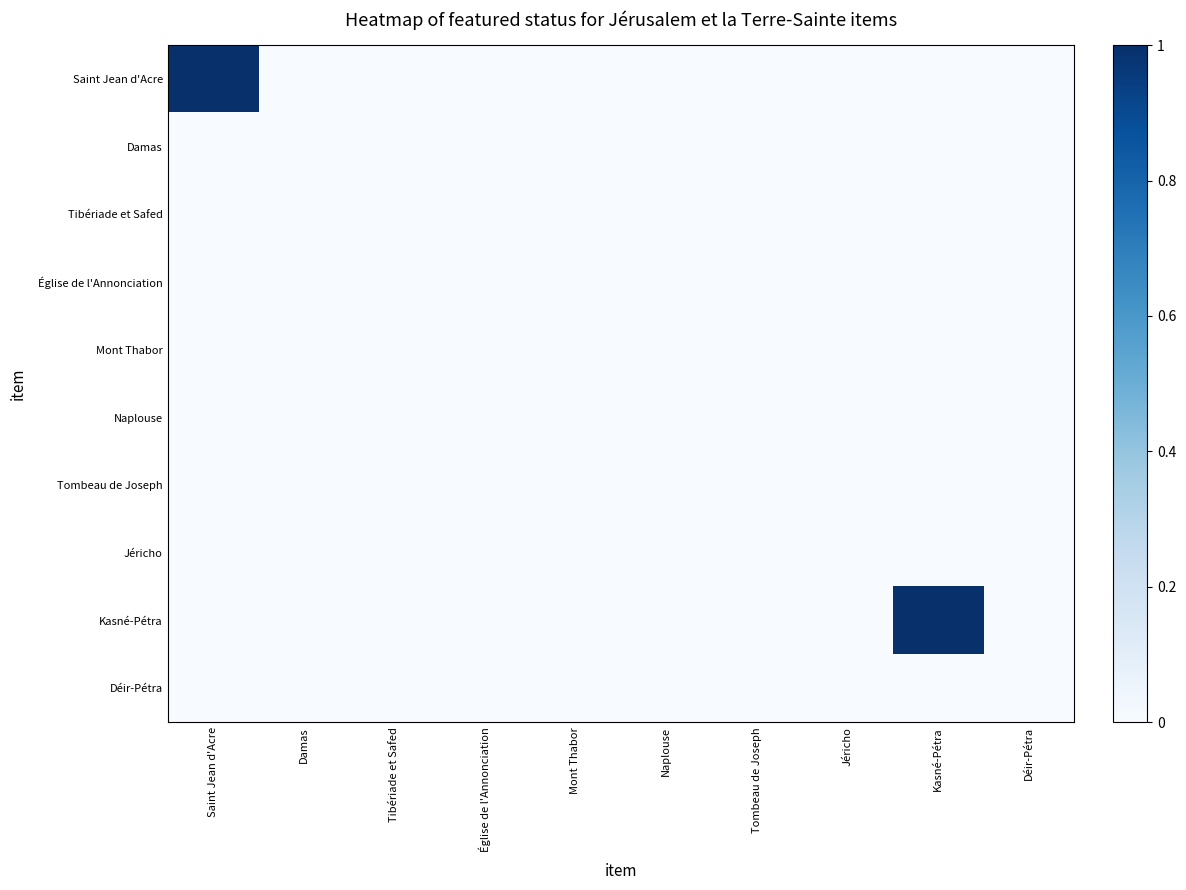

Reading left to right, extract all data points from this chart.

Saint Jean d'Acre: Saint Jean d'Acre=1	Damas=0	Tibériade et Safed=0	Église de l'Annonciation=0	Mont Thabor=0	Naplouse=0	Tombeau de Joseph=0	Jéricho=0	Kasné-Pétra=0	Déir-Pétra=0
Damas: Saint Jean d'Acre=0	Damas=0	Tibériade et Safed=0	Église de l'Annonciation=0	Mont Thabor=0	Naplouse=0	Tombeau de Joseph=0	Jéricho=0	Kasné-Pétra=0	Déir-Pétra=0
Tibériade et Safed: Saint Jean d'Acre=0	Damas=0	Tibériade et Safed=0	Église de l'Annonciation=0	Mont Thabor=0	Naplouse=0	Tombeau de Joseph=0	Jéricho=0	Kasné-Pétra=0	Déir-Pétra=0
Église de l'Annonciation: Saint Jean d'Acre=0	Damas=0	Tibériade et Safed=0	Église de l'Annonciation=0	Mont Thabor=0	Naplouse=0	Tombeau de Joseph=0	Jéricho=0	Kasné-Pétra=0	Déir-Pétra=0
Mont Thabor: Saint Jean d'Acre=0	Damas=0	Tibériade et Safed=0	Église de l'Annonciation=0	Mont Thabor=0	Naplouse=0	Tombeau de Joseph=0	Jéricho=0	Kasné-Pétra=0	Déir-Pétra=0
Naplouse: Saint Jean d'Acre=0	Damas=0	Tibériade et Safed=0	Église de l'Annonciation=0	Mont Thabor=0	Naplouse=0	Tombeau de Joseph=0	Jéricho=0	Kasné-Pétra=0	Déir-Pétra=0
Tombeau de Joseph: Saint Jean d'Acre=0	Damas=0	Tibériade et Safed=0	Église de l'Annonciation=0	Mont Thabor=0	Naplouse=0	Tombeau de Joseph=0	Jéricho=0	Kasné-Pétra=0	Déir-Pétra=0
Jéricho: Saint Jean d'Acre=0	Damas=0	Tibériade et Safed=0	Église de l'Annonciation=0	Mont Thabor=0	Naplouse=0	Tombeau de Joseph=0	Jéricho=0	Kasné-Pétra=0	Déir-Pétra=0
Kasné-Pétra: Saint Jean d'Acre=0	Damas=0	Tibériade et Safed=0	Église de l'Annonciation=0	Mont Thabor=0	Naplouse=0	Tombeau de Joseph=0	Jéricho=0	Kasné-Pétra=1	Déir-Pétra=0
Déir-Pétra: Saint Jean d'Acre=0	Damas=0	Tibériade et Safed=0	Église de l'Annonciation=0	Mont Thabor=0	Naplouse=0	Tombeau de Joseph=0	Jéricho=0	Kasné-Pétra=0	Déir-Pétra=0